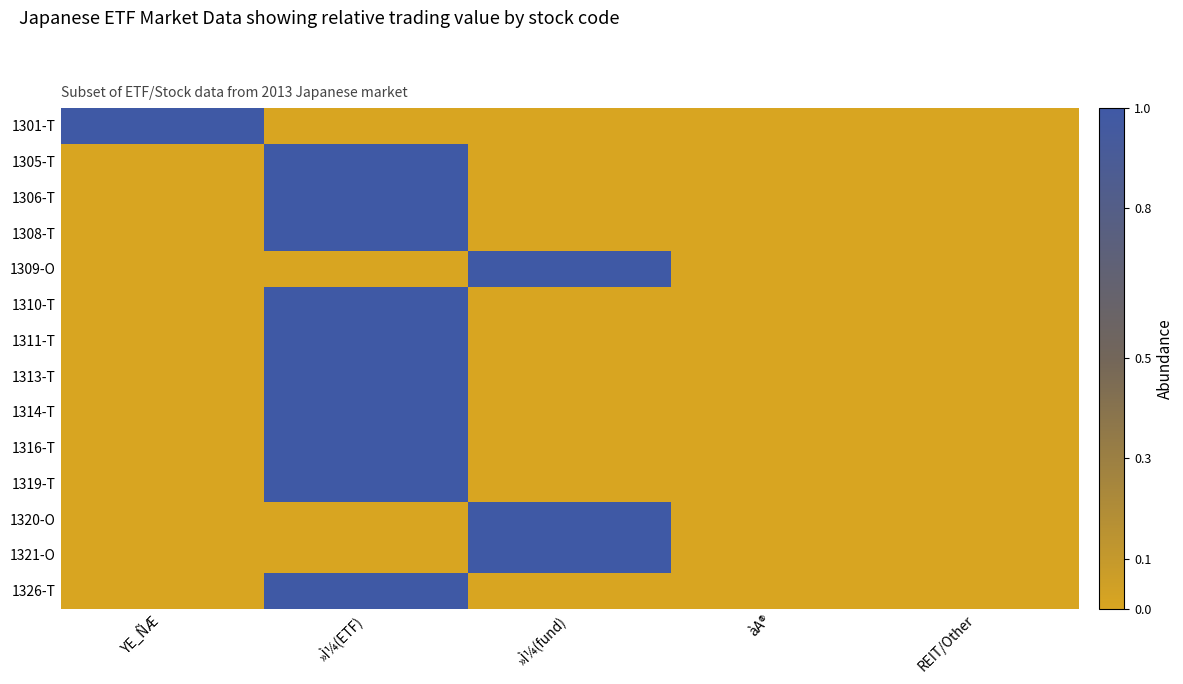

Reading left to right, extract all data points from this chart.

1301-T: YE_ÑÆ=1	»Ì¼(ETF)=0	»Ì¼(fund)=0	àA®=0	REIT/Other=0
1305-T: YE_ÑÆ=0	»Ì¼(ETF)=1	»Ì¼(fund)=0	àA®=0	REIT/Other=0
1306-T: YE_ÑÆ=0	»Ì¼(ETF)=1	»Ì¼(fund)=0	àA®=0	REIT/Other=0
1308-T: YE_ÑÆ=0	»Ì¼(ETF)=1	»Ì¼(fund)=0	àA®=0	REIT/Other=0
1309-O: YE_ÑÆ=0	»Ì¼(ETF)=0	»Ì¼(fund)=1	àA®=0	REIT/Other=0
1310-T: YE_ÑÆ=0	»Ì¼(ETF)=1	»Ì¼(fund)=0	àA®=0	REIT/Other=0
1311-T: YE_ÑÆ=0	»Ì¼(ETF)=1	»Ì¼(fund)=0	àA®=0	REIT/Other=0
1313-T: YE_ÑÆ=0	»Ì¼(ETF)=1	»Ì¼(fund)=0	àA®=0	REIT/Other=0
1314-T: YE_ÑÆ=0	»Ì¼(ETF)=1	»Ì¼(fund)=0	àA®=0	REIT/Other=0
1316-T: YE_ÑÆ=0	»Ì¼(ETF)=1	»Ì¼(fund)=0	àA®=0	REIT/Other=0
1319-T: YE_ÑÆ=0	»Ì¼(ETF)=1	»Ì¼(fund)=0	àA®=0	REIT/Other=0
1320-O: YE_ÑÆ=0	»Ì¼(ETF)=0	»Ì¼(fund)=1	àA®=0	REIT/Other=0
1321-O: YE_ÑÆ=0	»Ì¼(ETF)=0	»Ì¼(fund)=1	àA®=0	REIT/Other=0
1326-T: YE_ÑÆ=0	»Ì¼(ETF)=1	»Ì¼(fund)=0	àA®=0	REIT/Other=0